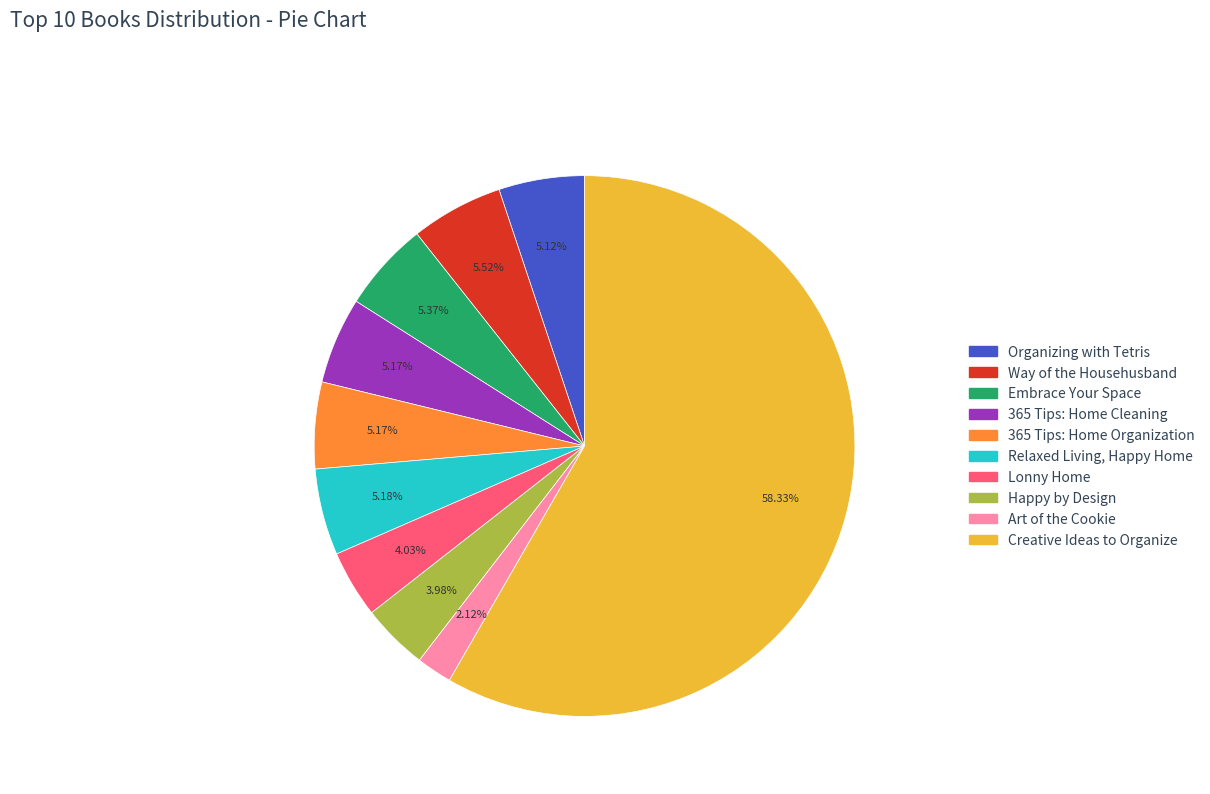

Is there a majority slice in this chart?

Yes